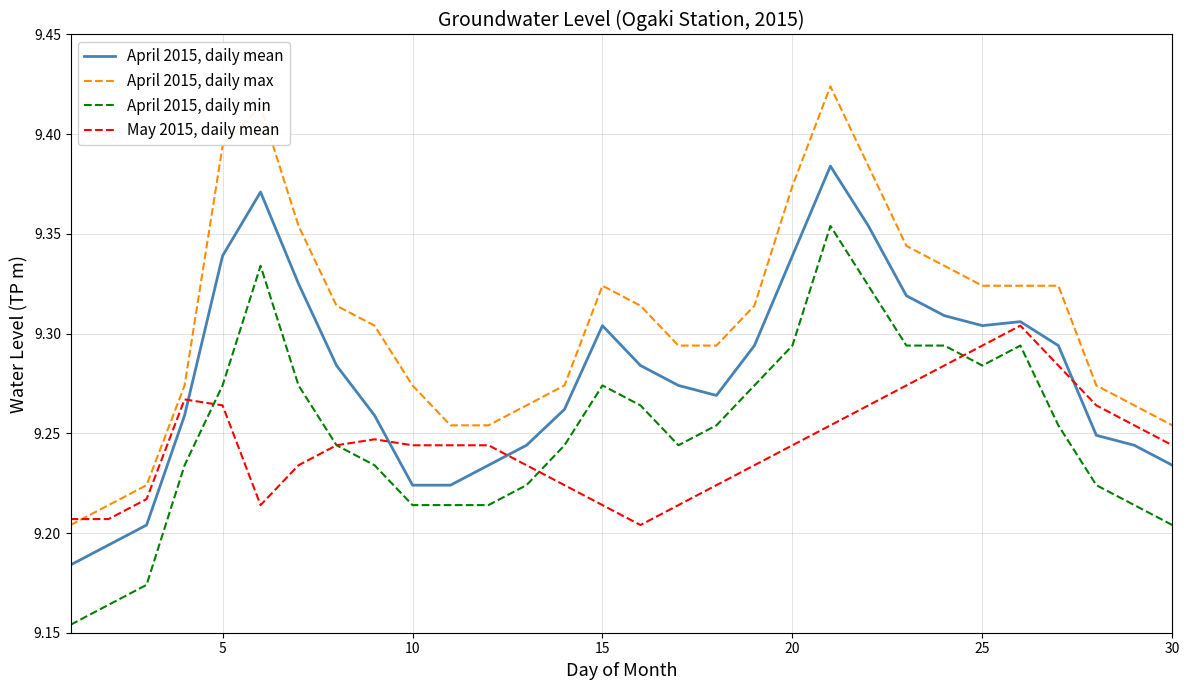

Rank the series by their maximum value, from lowest to highest.

May 2015, daily mean, April 2015, daily min, April 2015, daily mean, April 2015, daily max